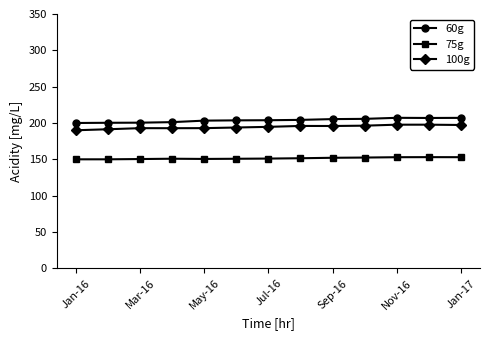

Rank the series by their average value, from highest to lowest.

60g, 100g, 75g